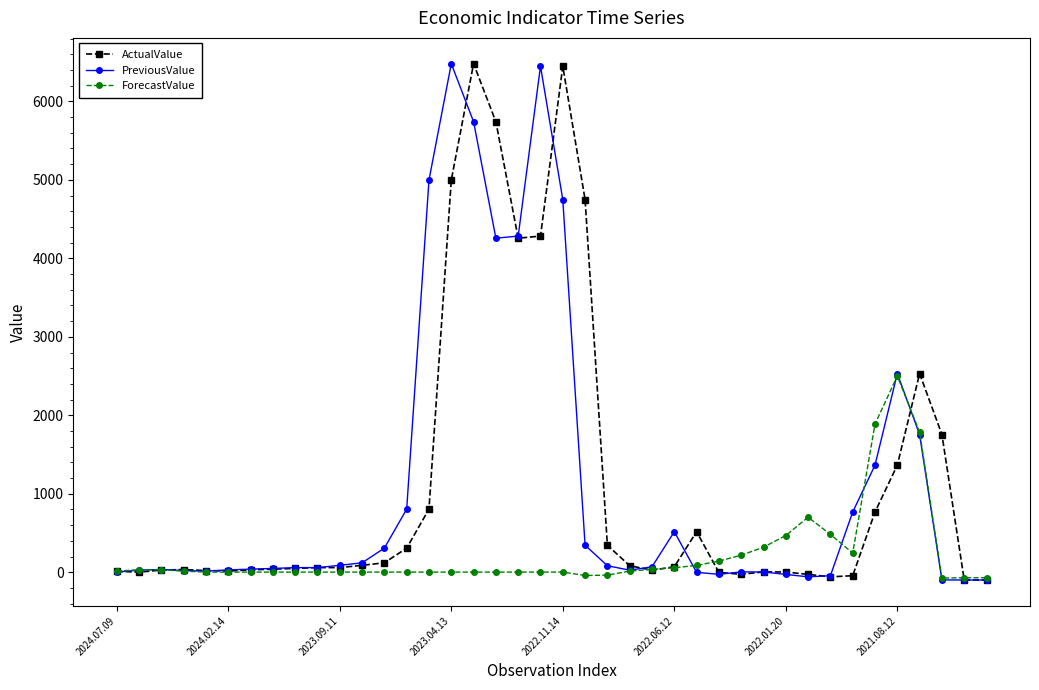

What is the highest value of the PreviousValue series?

6480.4